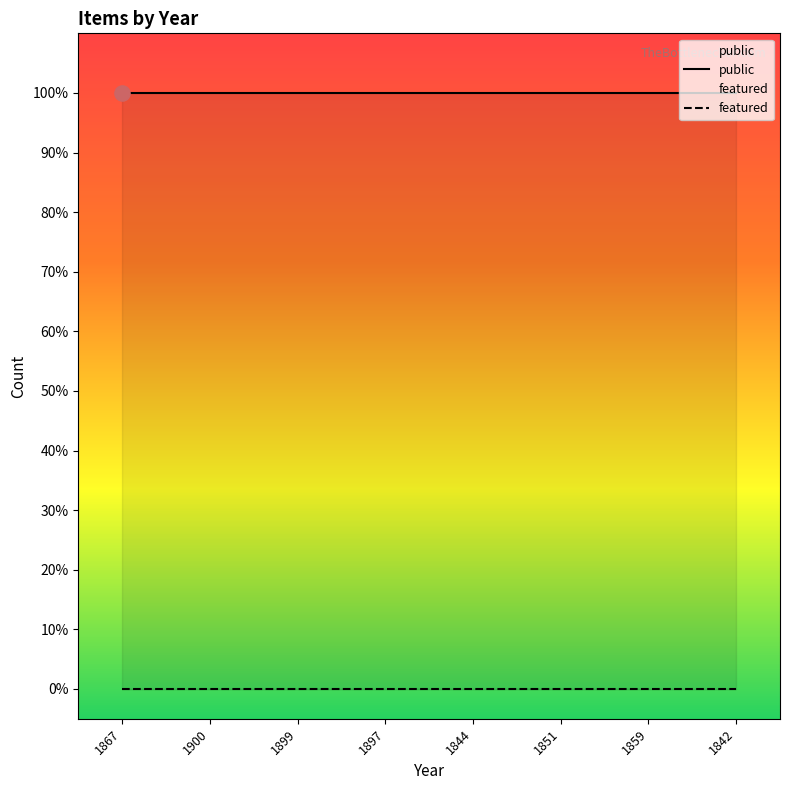

Which series contains the lowest Y value?

featured